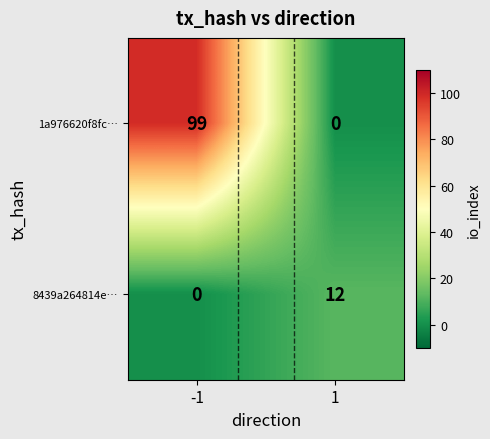

Reading left to right, transcribe all the data shown in this chart.

1a976620f8fc…: -1=99	1=0
8439a264814e…: -1=0	1=12